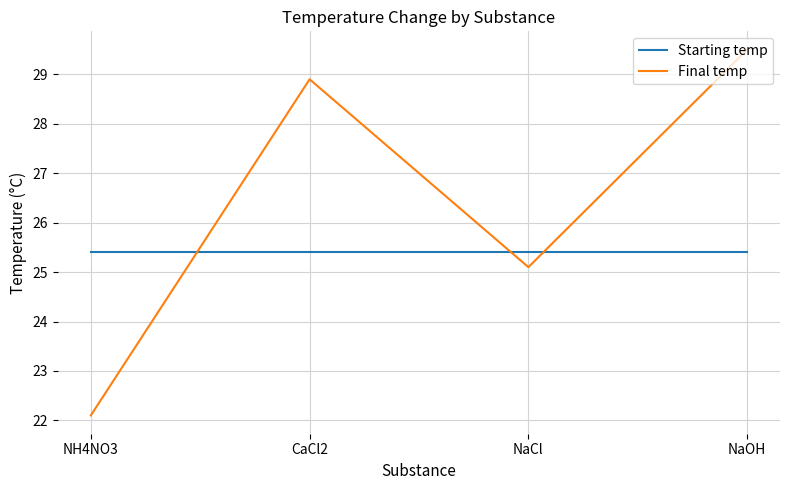

Where do Starting temp and Final temp first cross each other?

NH4NO3 and CaCl2